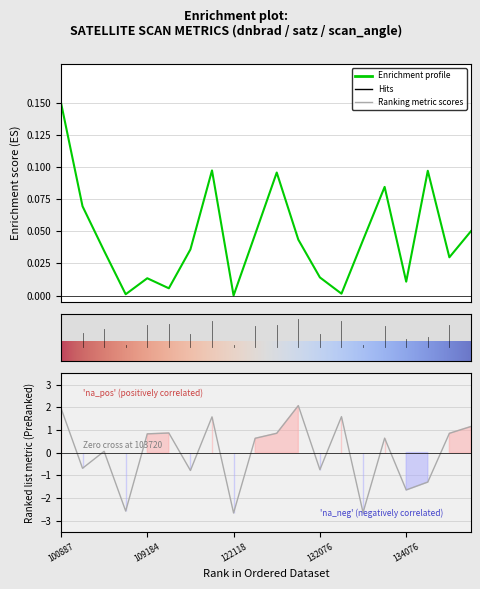

What is the difference between the satz values at 132076 and 122118?

1.9